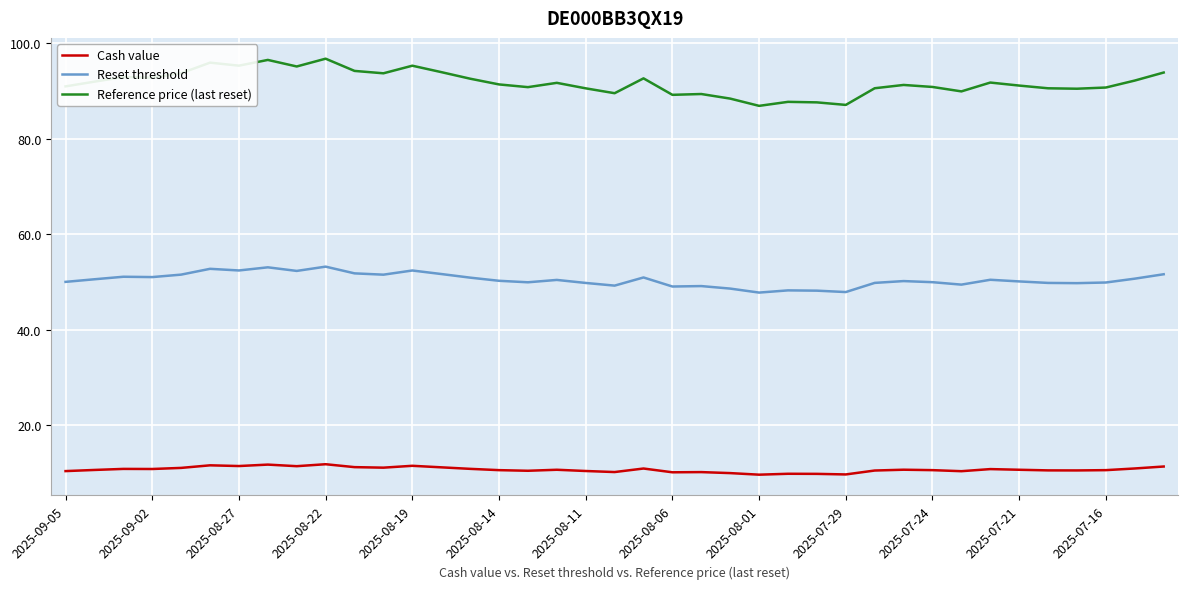

What is the difference between the maximum and minimum values in the Reference price (last reset) series?

9.9